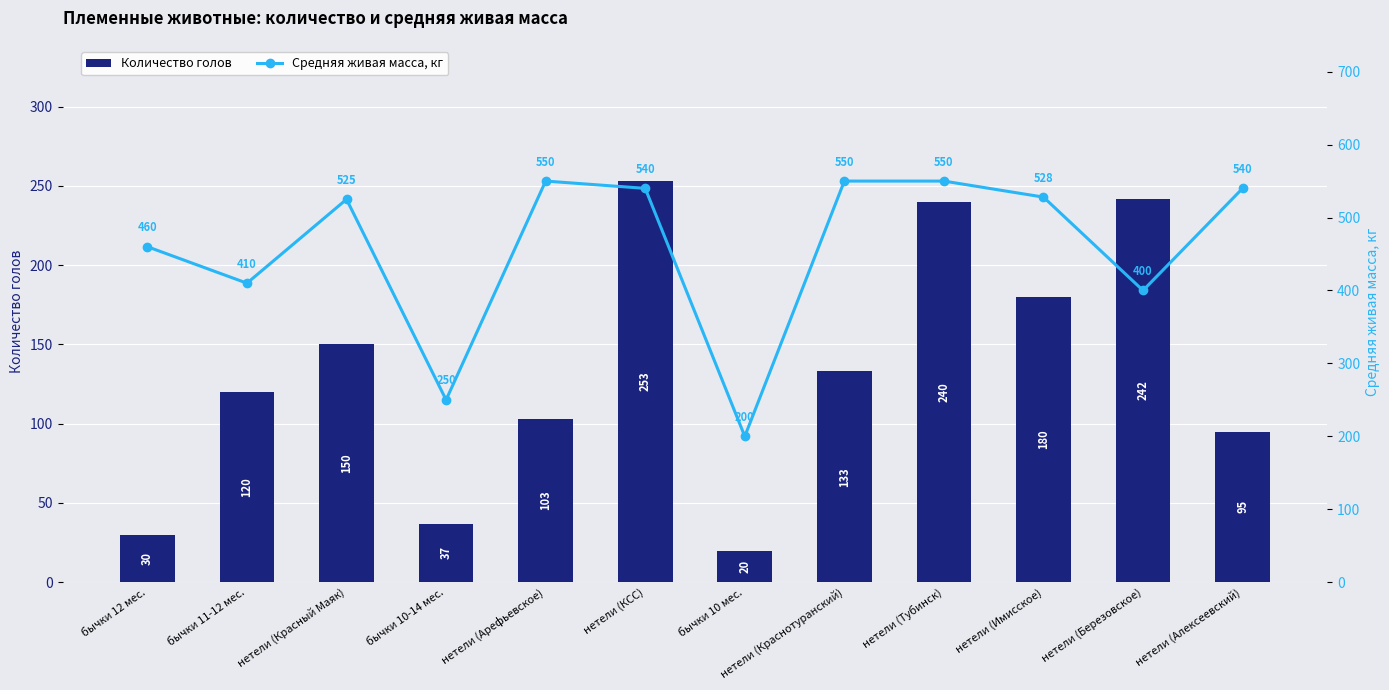

Are the bars horizontal?

No